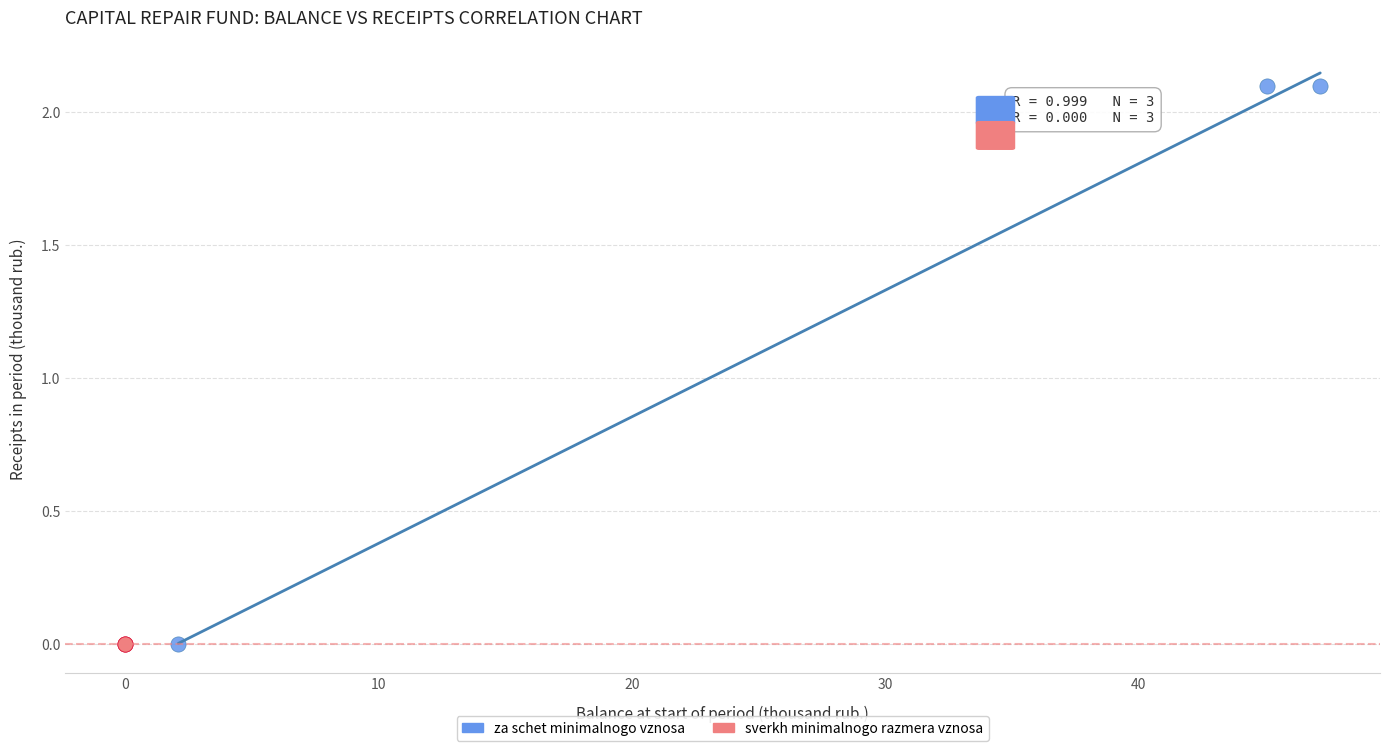

Which series contains the highest Y value?

za schet minimalnogo vznosa